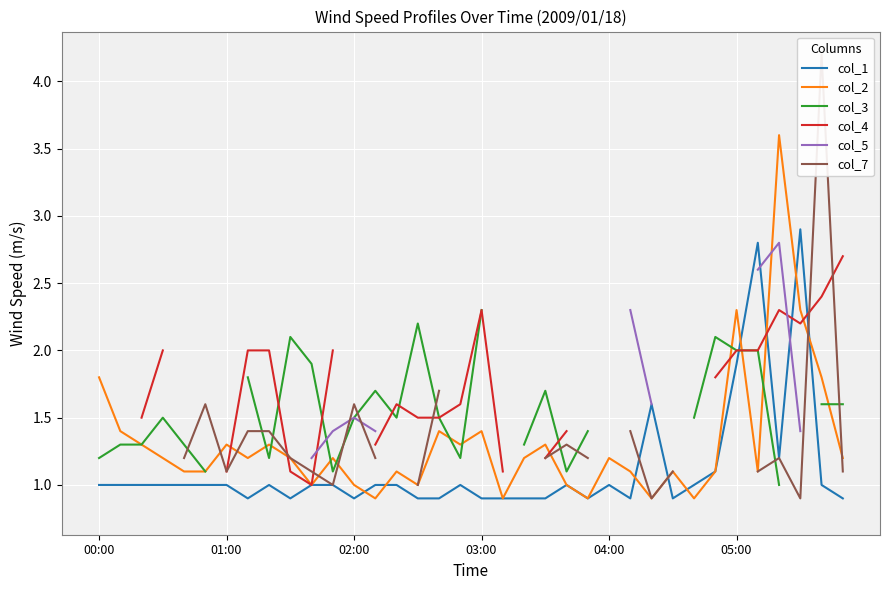

What is the minimum value for col_1?

0.9